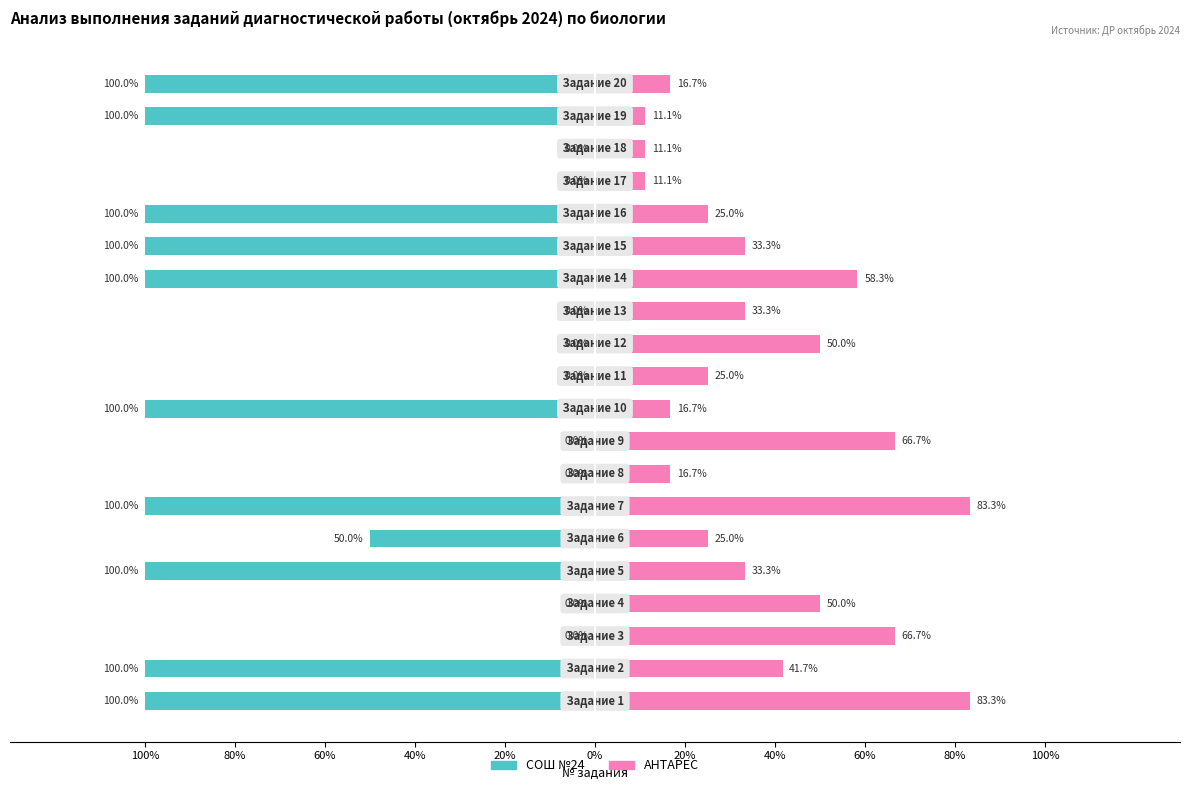

Reading left to right, list all the values displayed in this chart.

СОШ №24: -100.0	-100.0	0.0	0.0	-100.0	-50.0	-100.0	0.0	0.0	-100.0	0.0	0.0	0.0	-100.0	-100.0	-100.0	0.0	0.0	-100.0	-100.0
АНТАРЕС: 83.3	41.7	66.7	50.0	33.3	25.0	83.3	16.7	66.7	16.7	25.0	50.0	33.3	58.3	33.3	25.0	11.1	11.1	11.1	16.7